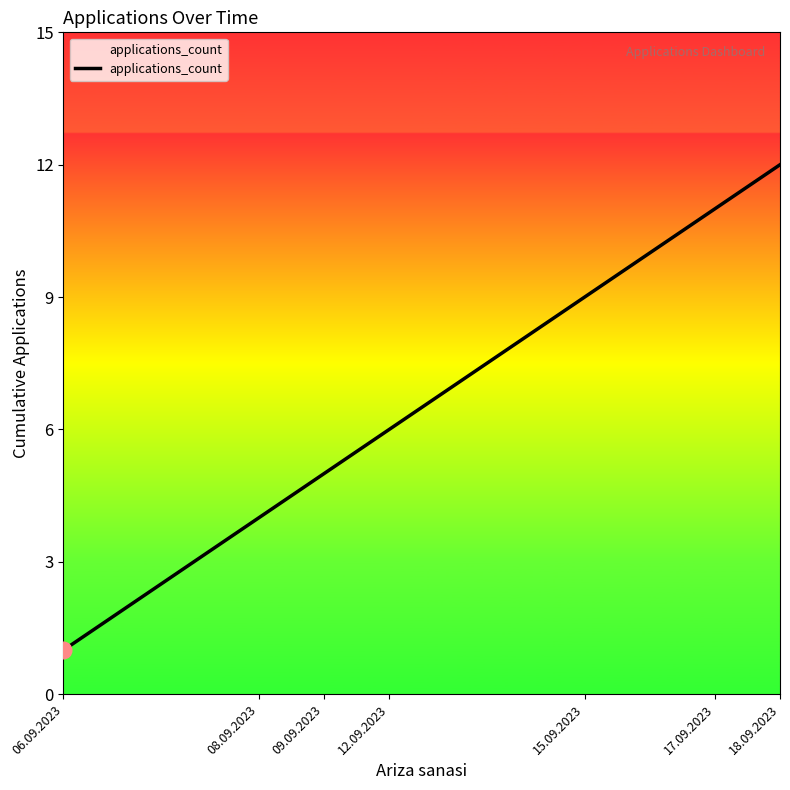

What is the difference between the maximum and minimum values?

11